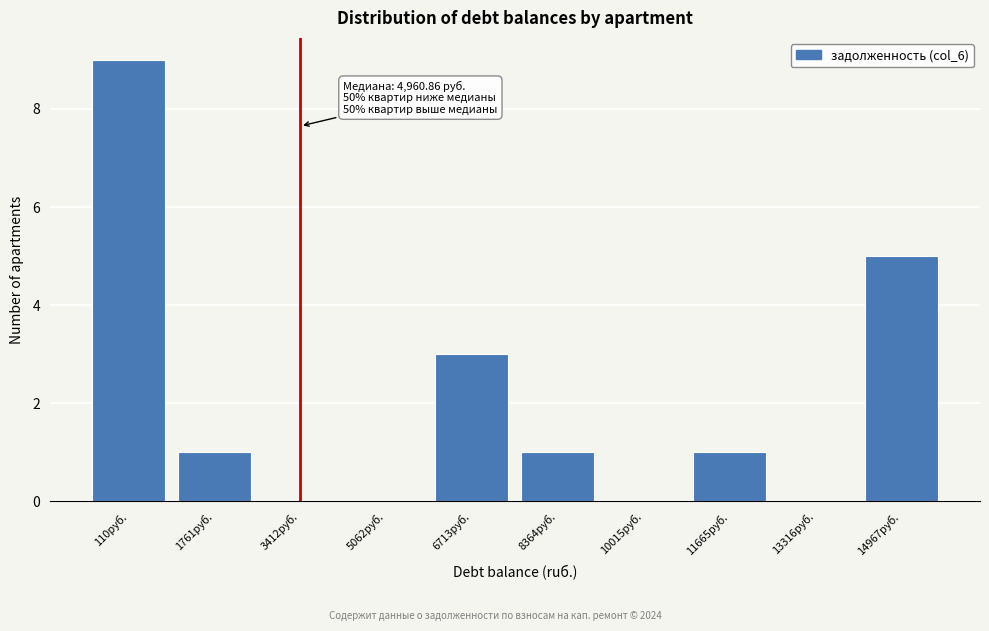

Reading left to right, list all the values displayed in this chart.

110руб.=9	1761руб.=1	3412руб.=0	5062руб.=0	6713руб.=3	8364руб.=1	10015руб.=0	11665руб.=1	13316руб.=0	14967руб.=5